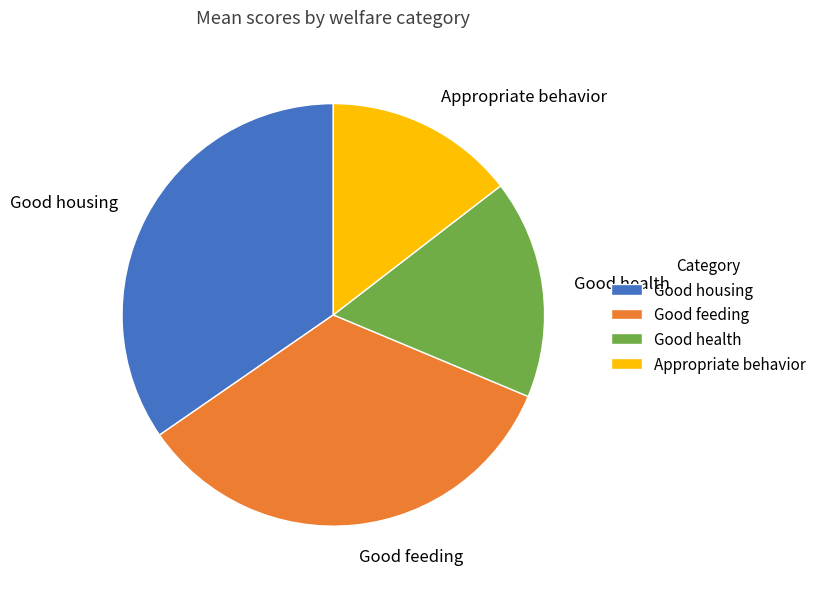

Is it true that Good feeding is 22% of the pie?

False